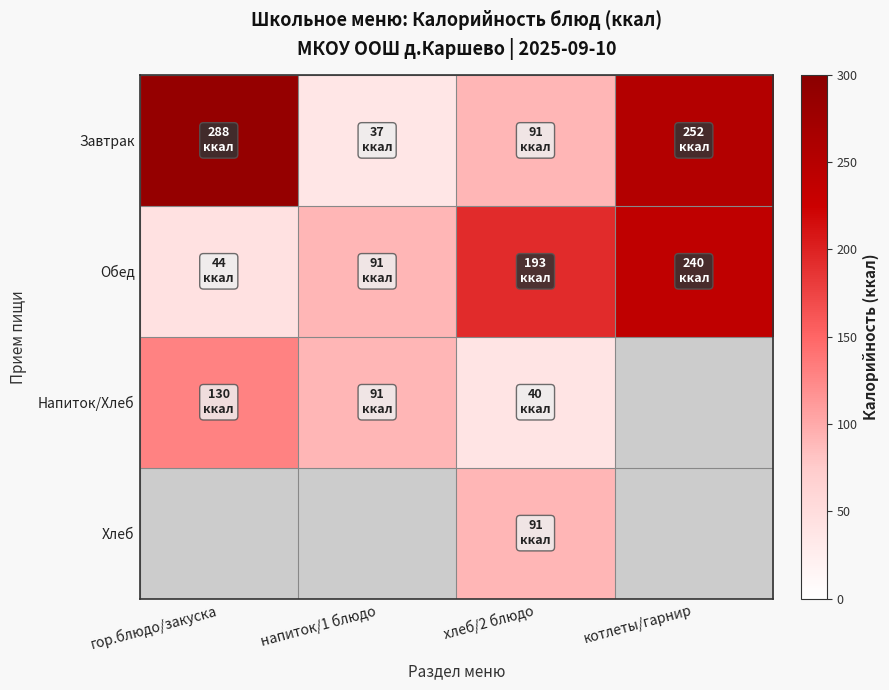

List the series in order of their peak value, highest first.

Завтрак, Обед, Напиток/Хлеб, Хлеб